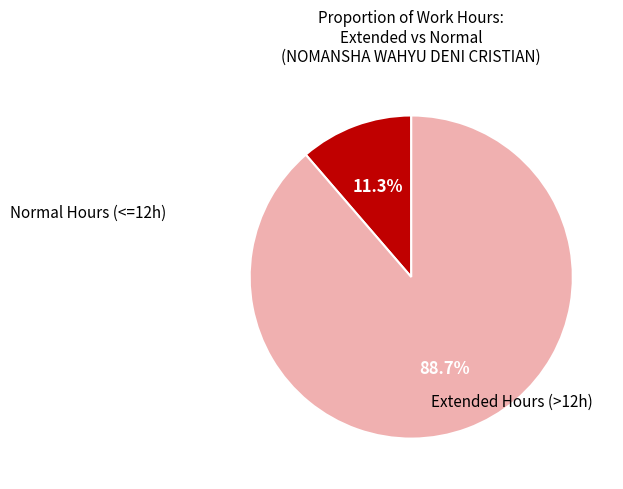

How many slices are in this pie chart?

2